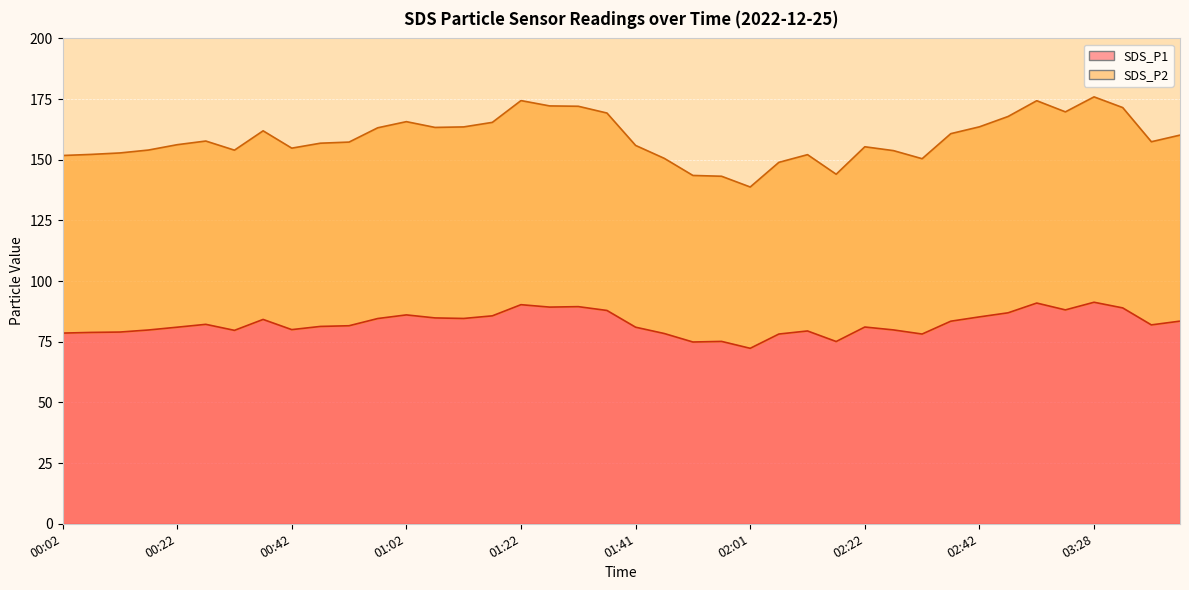

What is the sum of all SDS_P2 values?

6356.1